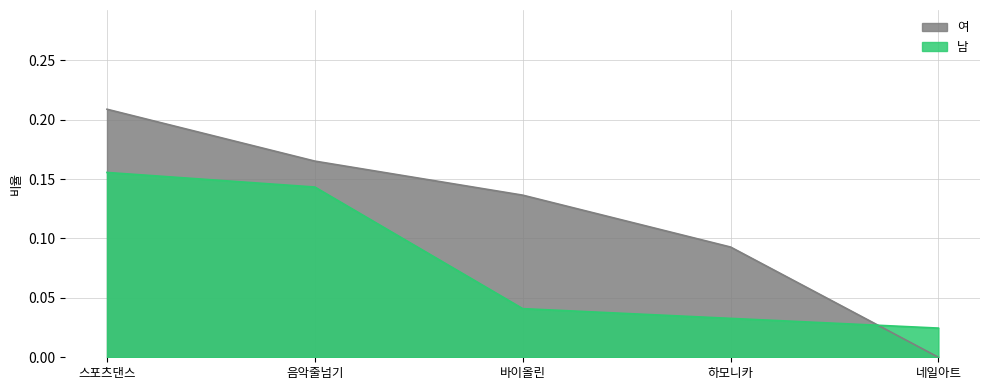

Which series changed the most between 바이올린 and 하모니카?

여